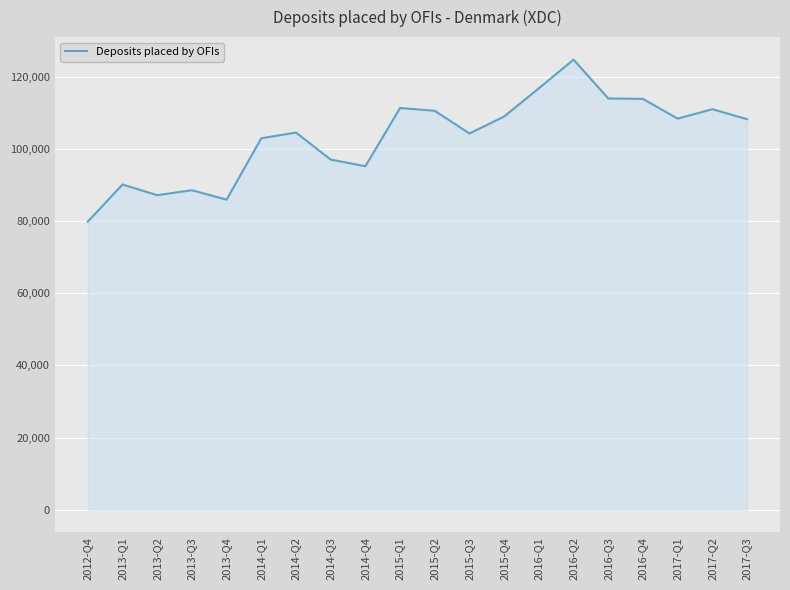

What is the maximum value shown in the chart?

124858